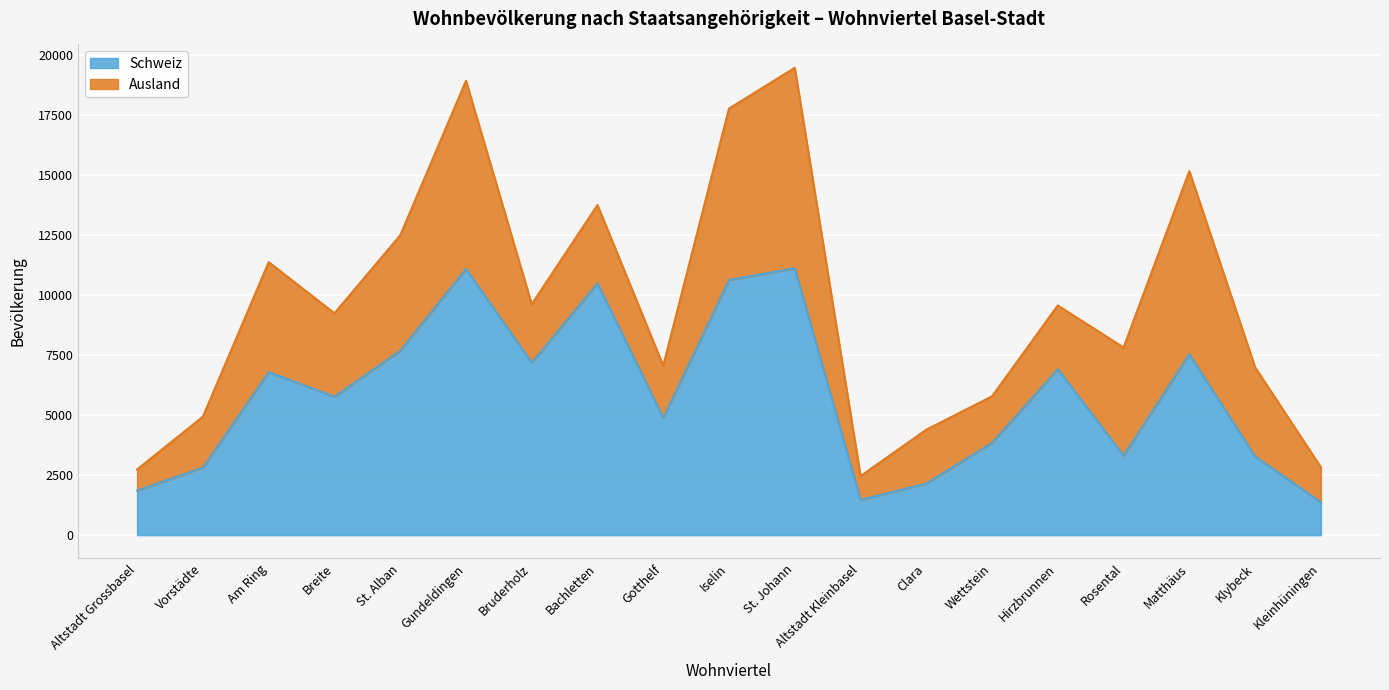

Reading right to left, extract all data points from this chart.

Kleinhüningen=1366	Klybeck=3278	Matthäus=7534	Rosental=3312	Hirzbrunnen=6914	Wettstein=3841	Clara=2148	Altstadt Kleinbasel=1467	St. Johann=11122	Iselin=10635	Gotthelf=4884	Bachletten=10493	Bruderholz=7186	Gundeldingen=11091	St. Alban=7685	Breite=5769	Am Ring=6791	Vorstädte=2814	Altstadt Grossbasel=1854